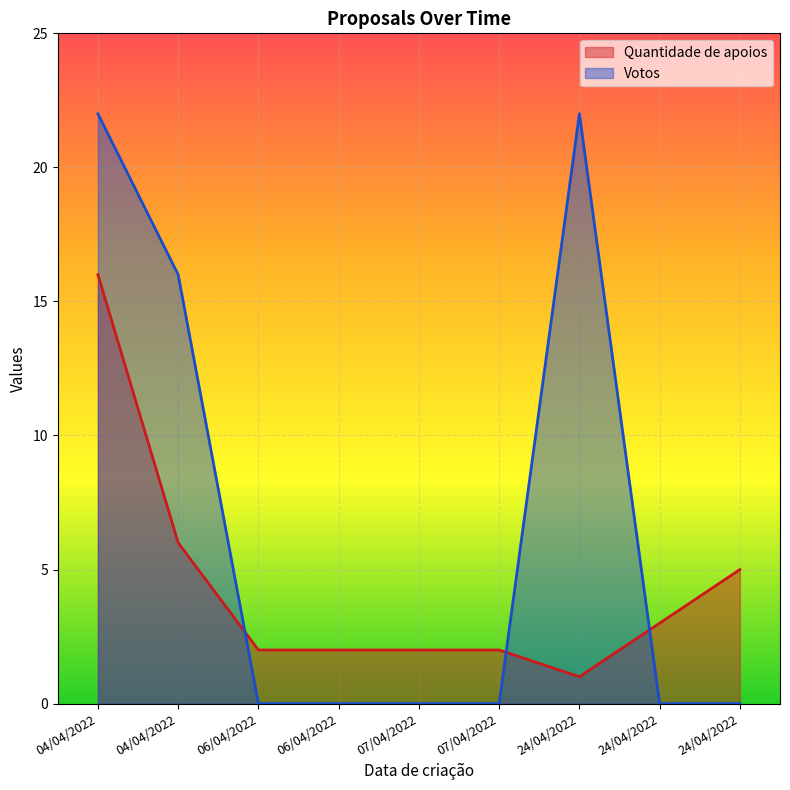

How many Votos values are between 0 and 16?

7